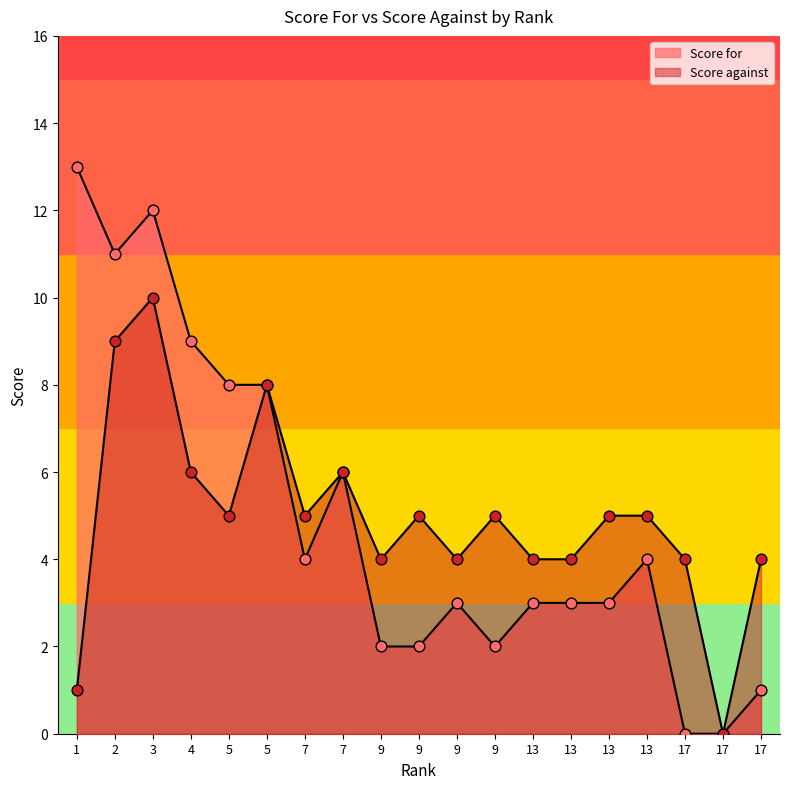

What are all the series names shown in the legend?

Score for, Score against